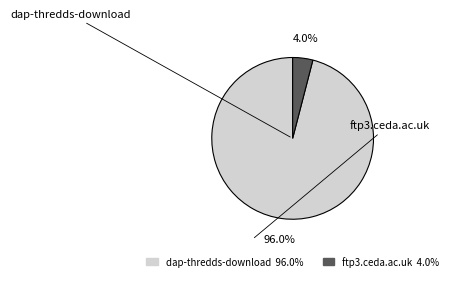

To the nearest percent, what is the difference between the dap-thredds-download and ftp3.ceda.ac.uk slice percentages?

92%